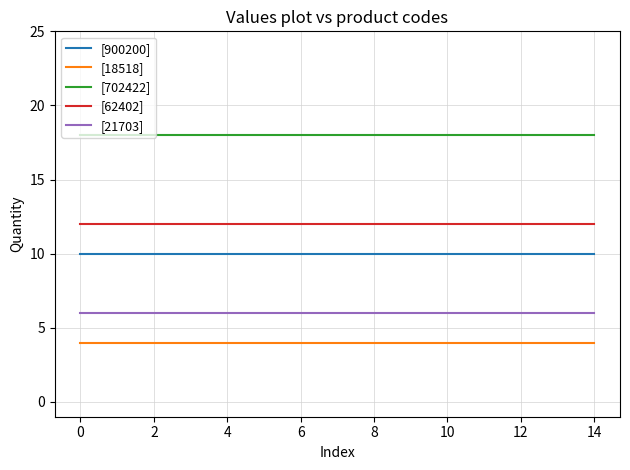

What is the smallest value displayed?

4